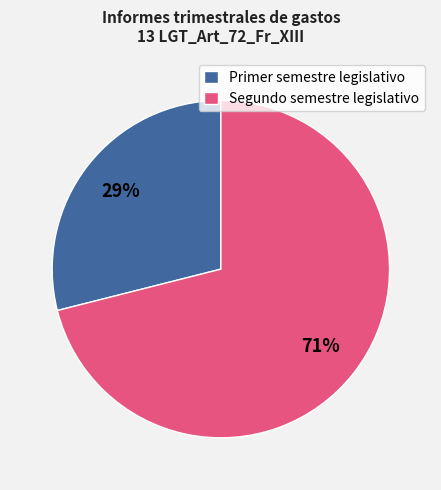

Count the number of slices in the pie.

2